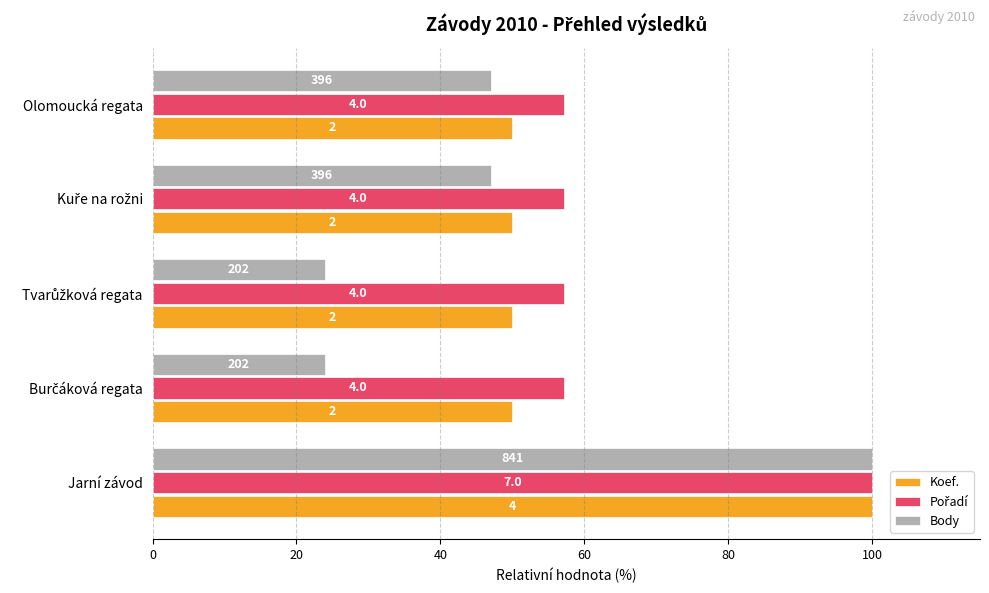

Which series has the largest total across all categories?

Pořadí